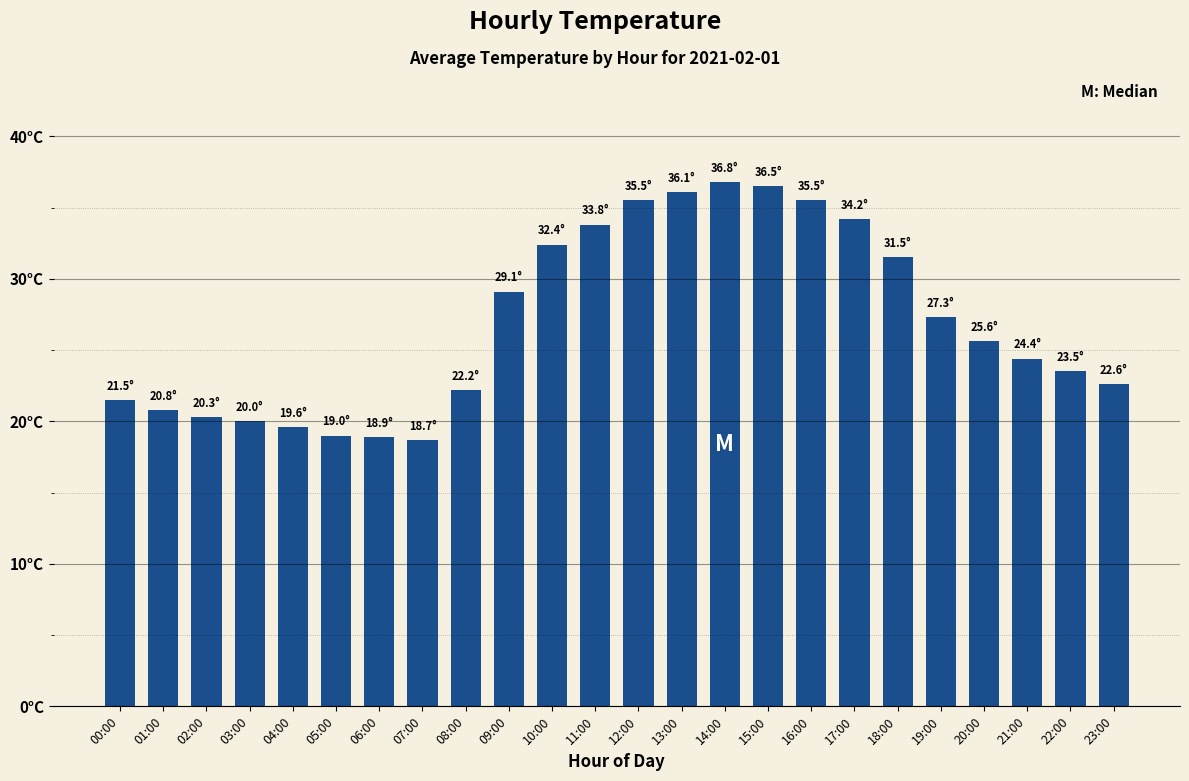

What is the ratio of the value at 07:00 to the value at 23:00?

0.8